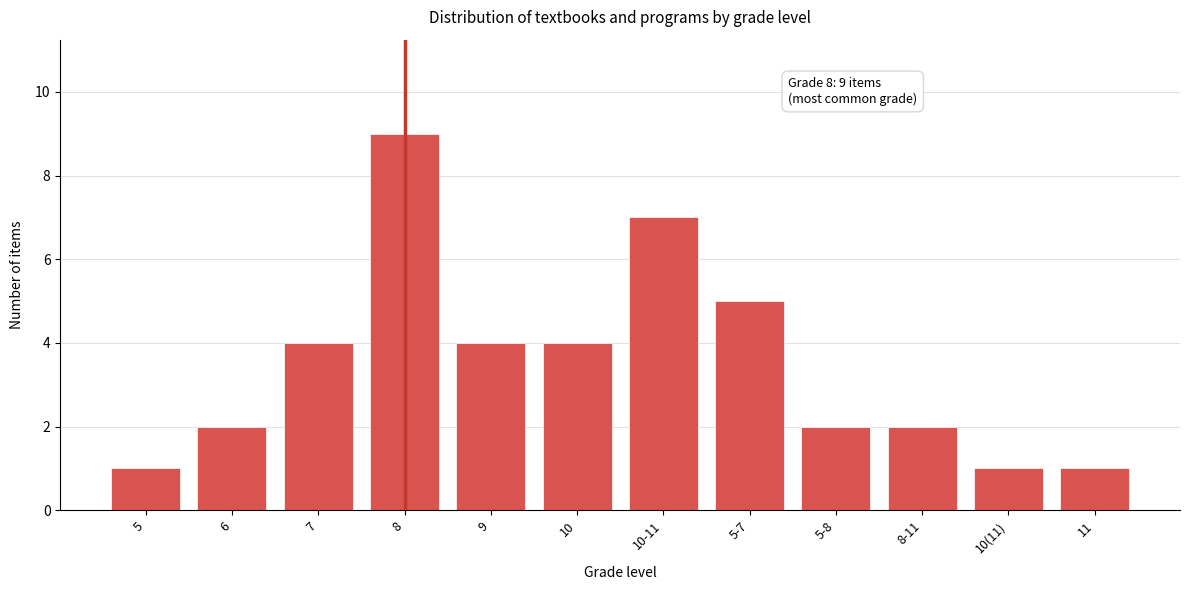

Reading left to right, what are all the values shown in this chart?

1	2	4	9	4	4	7	5	2	2	1	1